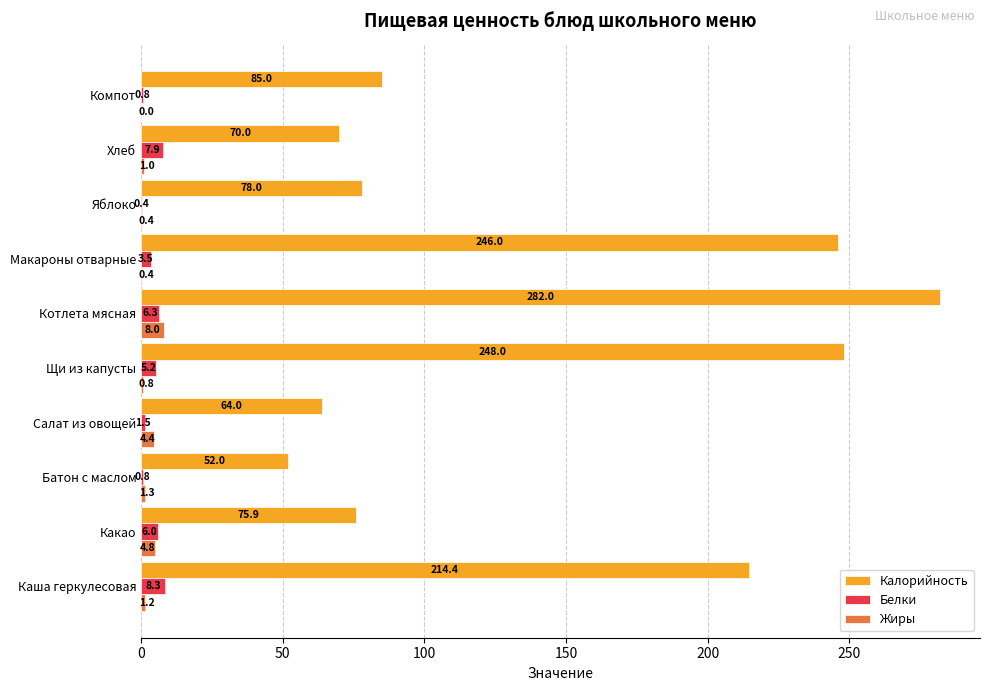

What is the sum of all Жиры values?

22.3